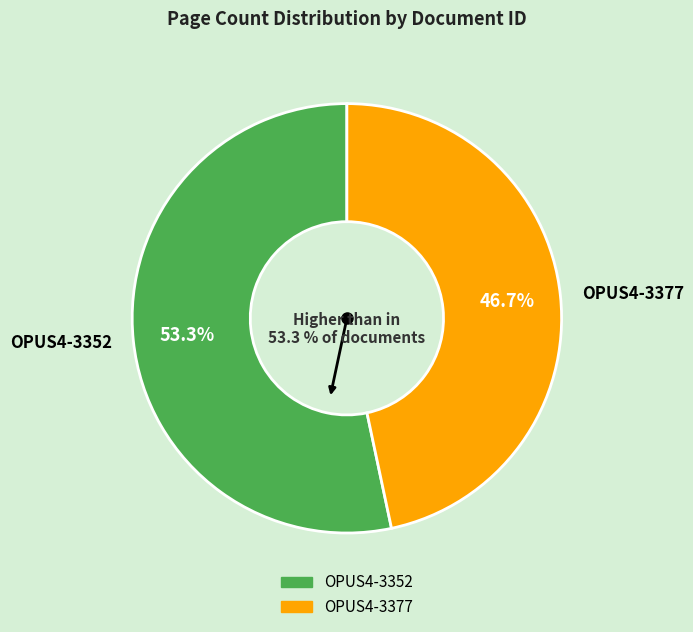

Which slice is the smallest?

OPUS4-3377